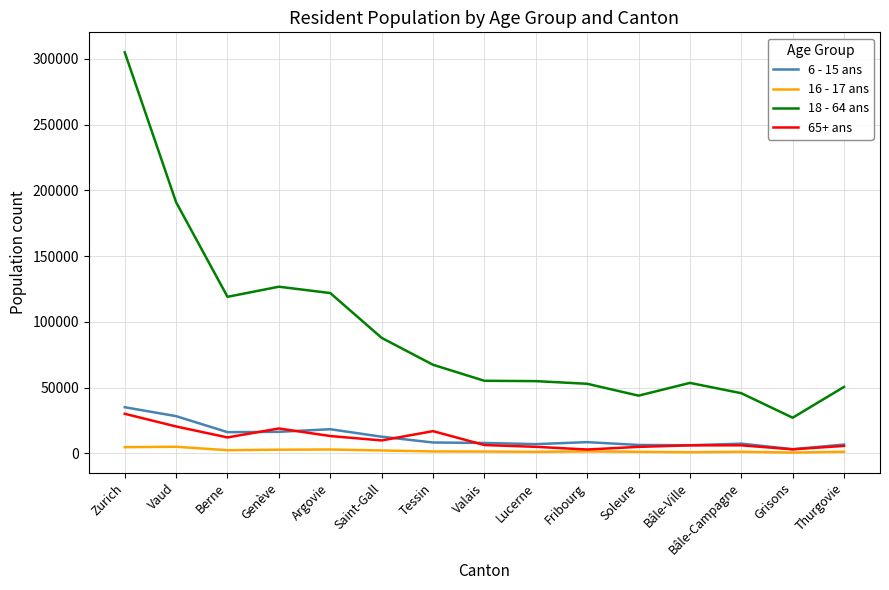

The 16 - 17 ans series shows 2775 at Genève. True or false?

True